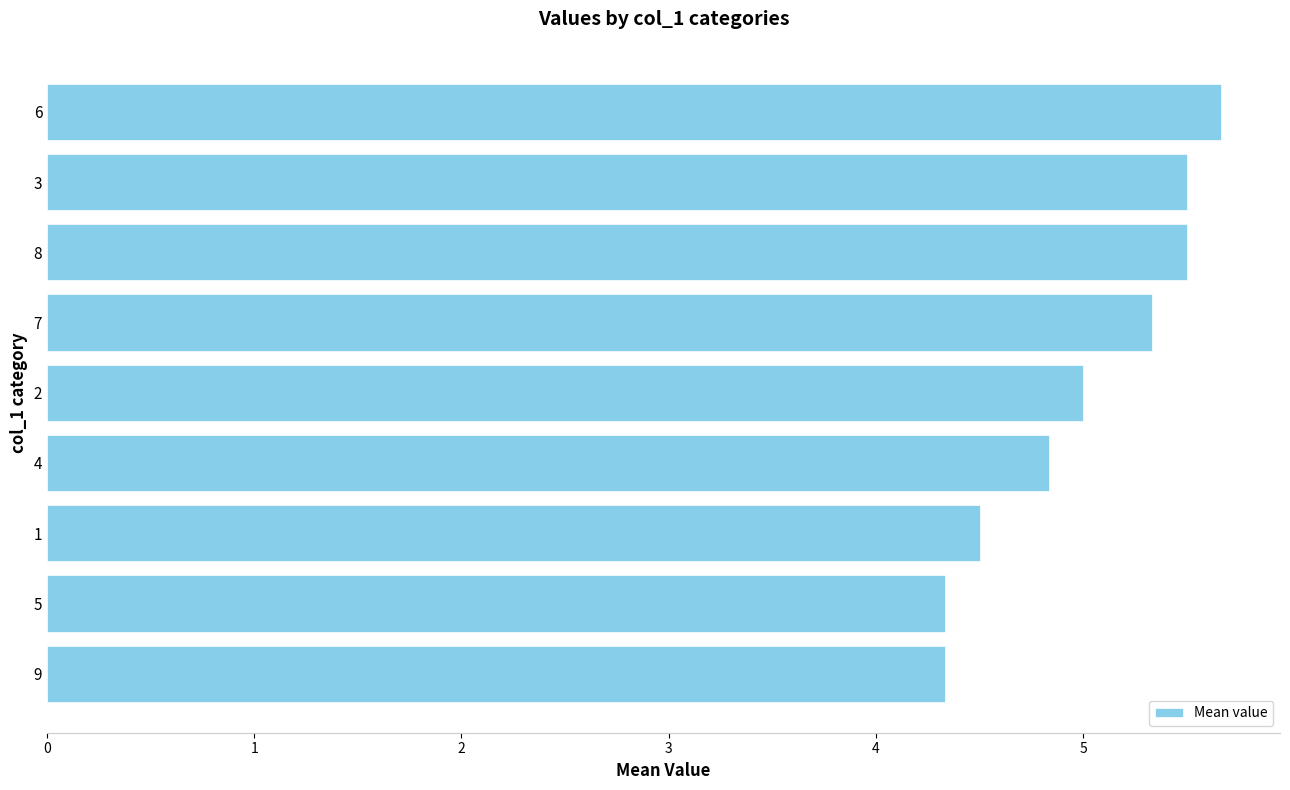

At which label is the value closest to 5?

2